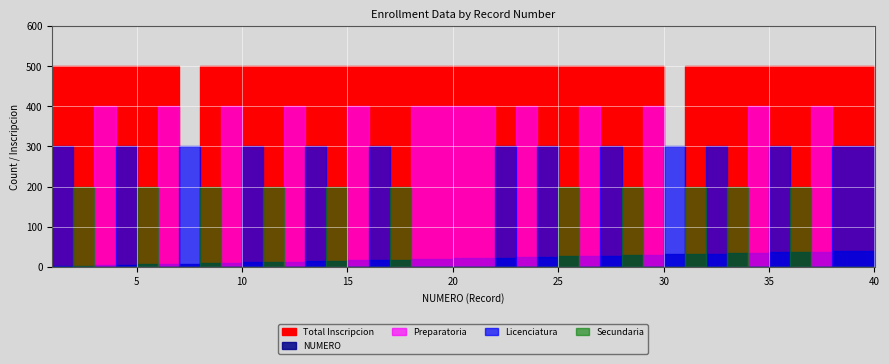

What is the difference between the second highest and second lowest values in the Total Inscripcion series?

500